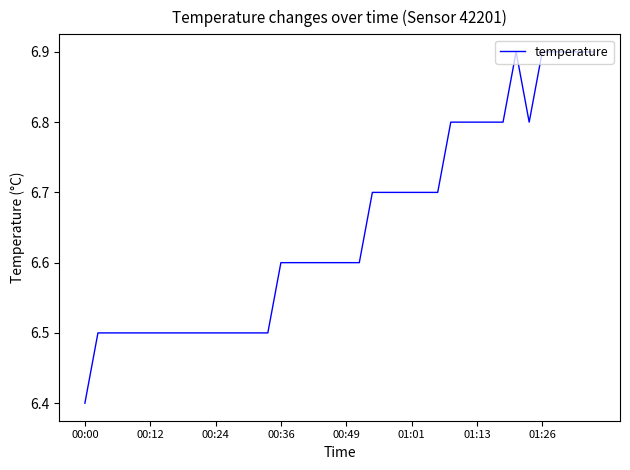

Reading left to right, what are all the values shown in this chart?

6.4	6.5	6.5	6.5	6.5	6.5	6.5	6.5	6.5	6.5	6.5	6.5	6.5	6.5	6.5	6.6	6.6	6.6	6.6	6.6	6.6	6.6	6.7	6.7	6.7	6.7	6.7	6.7	6.8	6.8	6.8	6.8	6.8	6.9	6.8	6.9	6.9	6.9	6.9	6.9